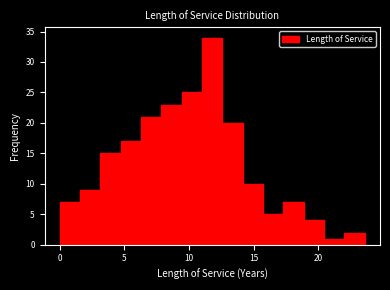

Around what value on the x-axis is the tallest bar? Give the approximate position of its centre, as read against the axis.

12.0